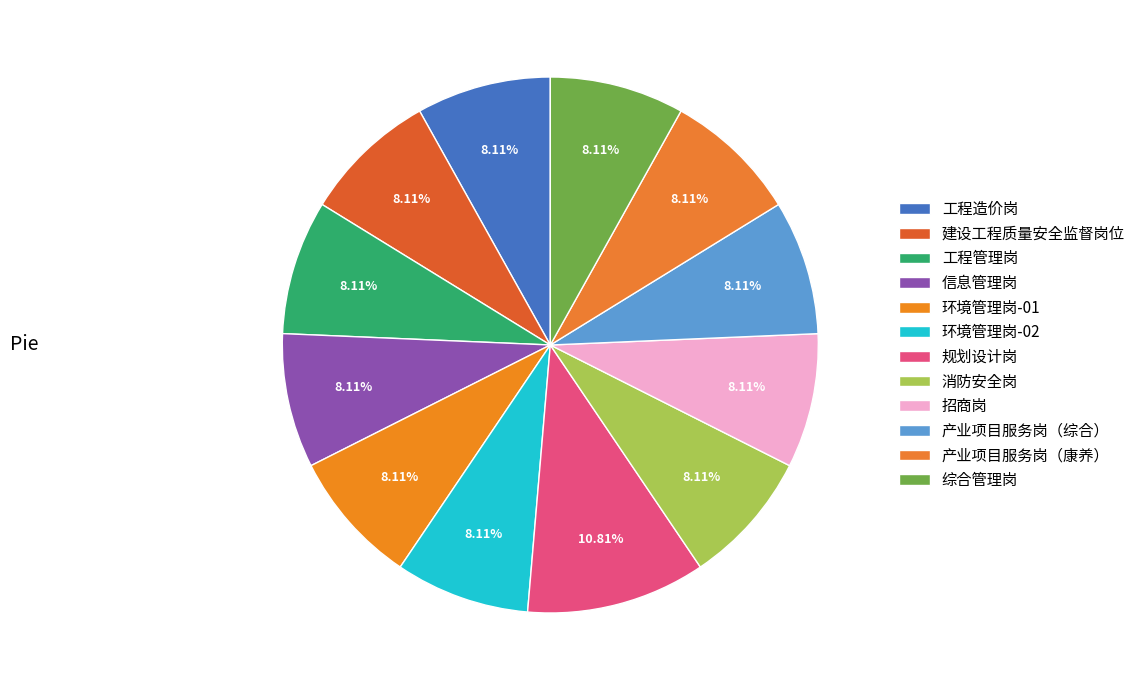

The 产业项目服务岗（康养） slice represents 8% of the pie. True or false?

True